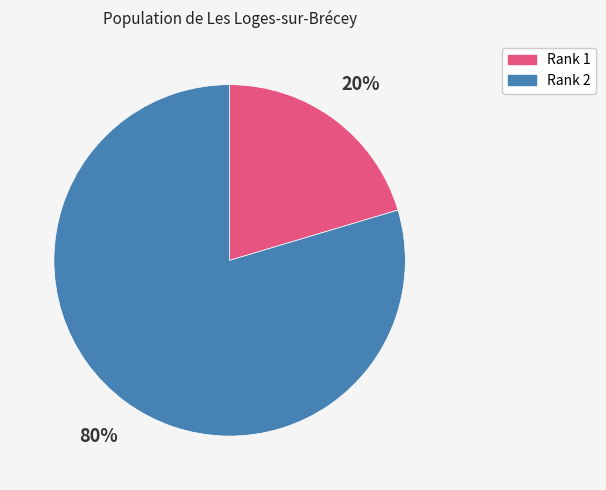

Is there any slice that represents more than half of the pie?

Yes